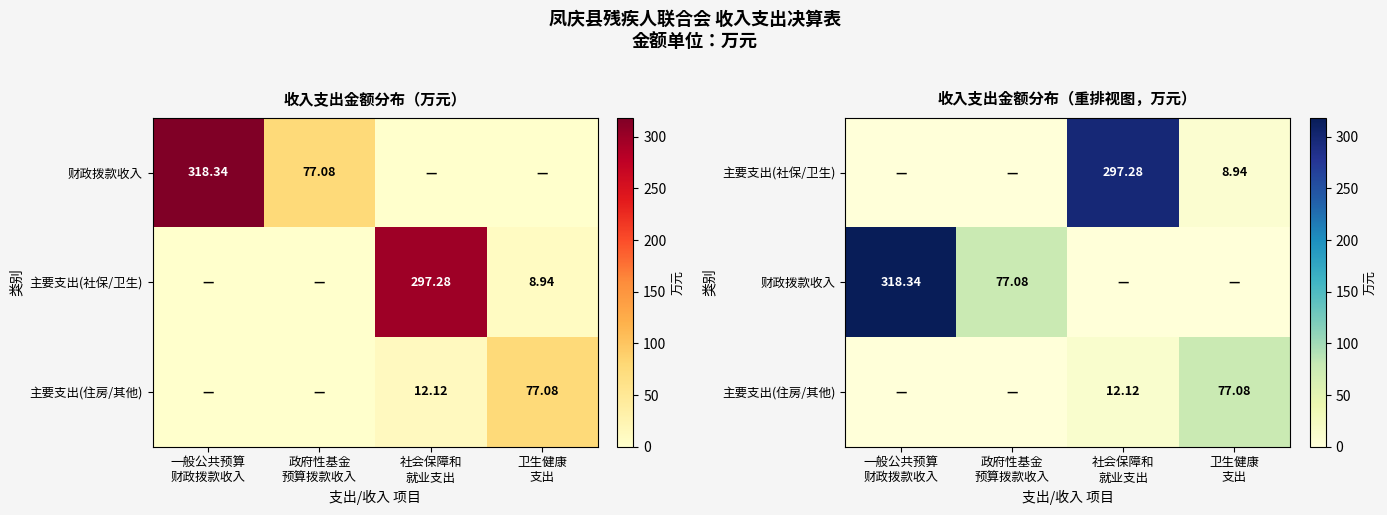

Rank the series at 一般公共预算 财政拨款收入 from lowest to highest value.

主要支出(社保/卫生), 主要支出(住房/其他), 财政拨款收入